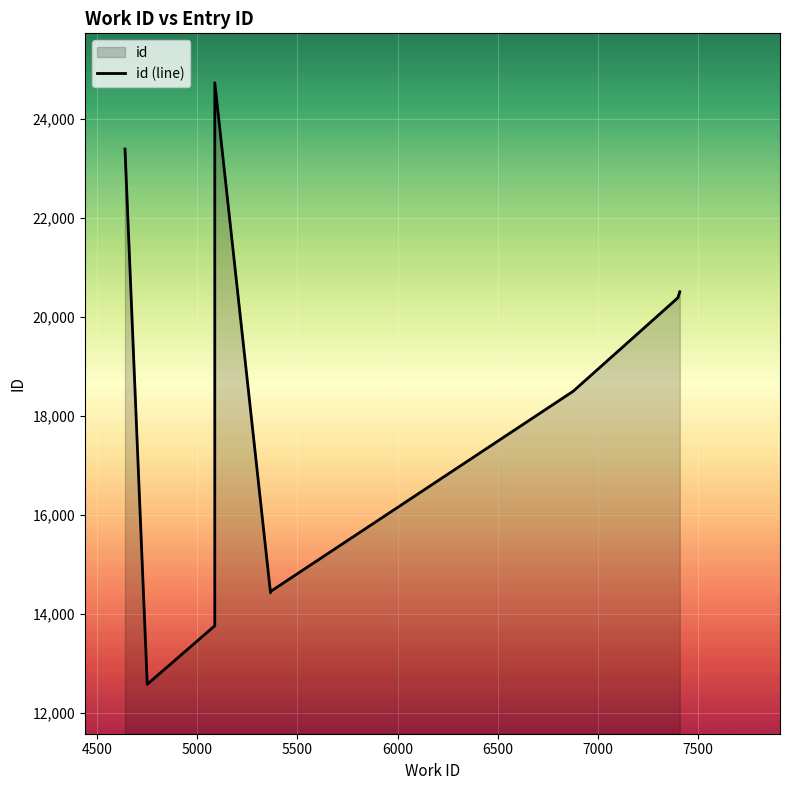

What is the sum of all values?

183156